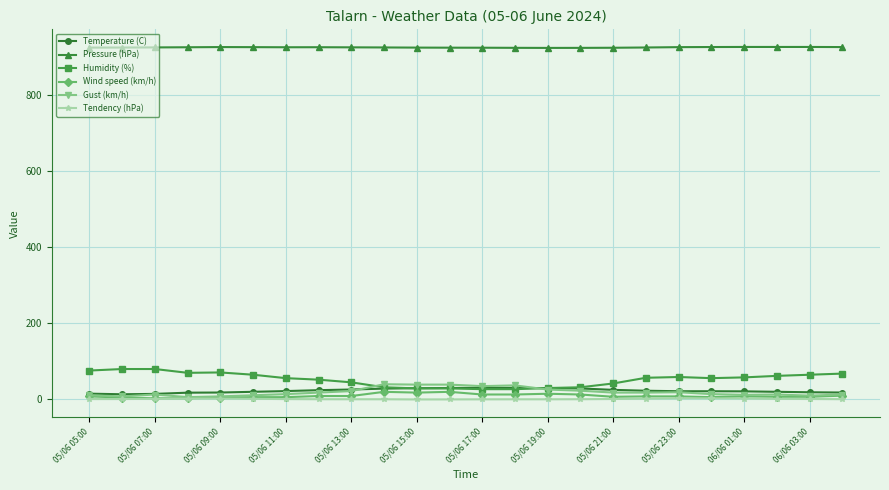

What is the lowest value of the Pressure (hPa) series?

923.5